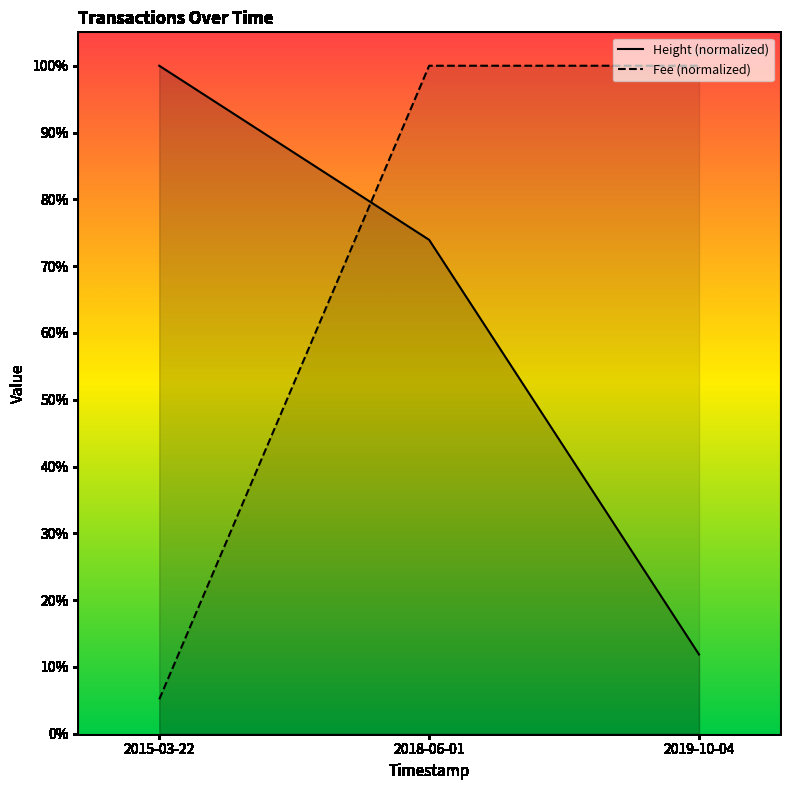

True or false: Height has a value of 0.1 at 2019-10-04.

True